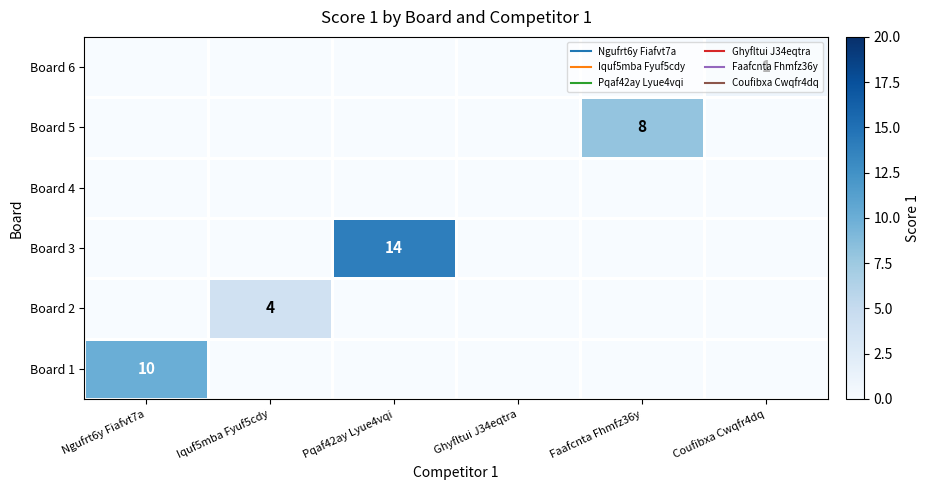

The value of Board 3 at Faafcnta Fhmfz36y is 0. True or false?

True